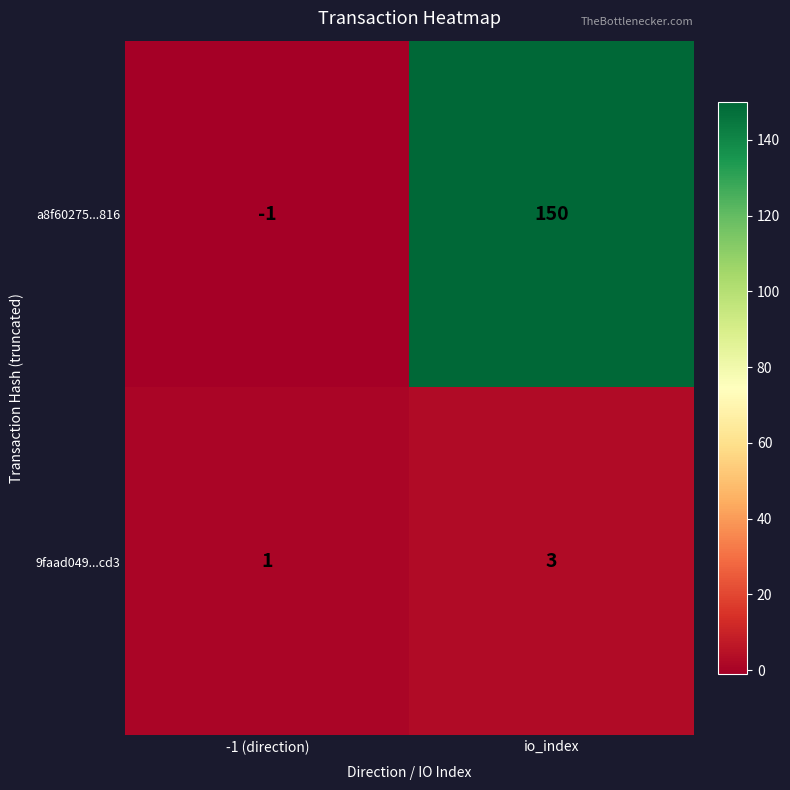

How many distinct data groups are displayed?

2